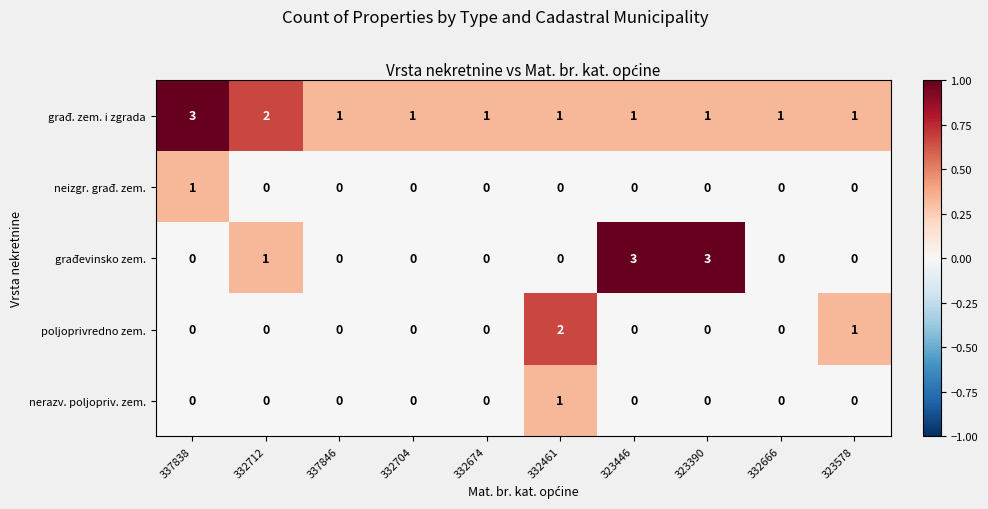

At which label does građ. zem. i zgrada reach its peak?

337838